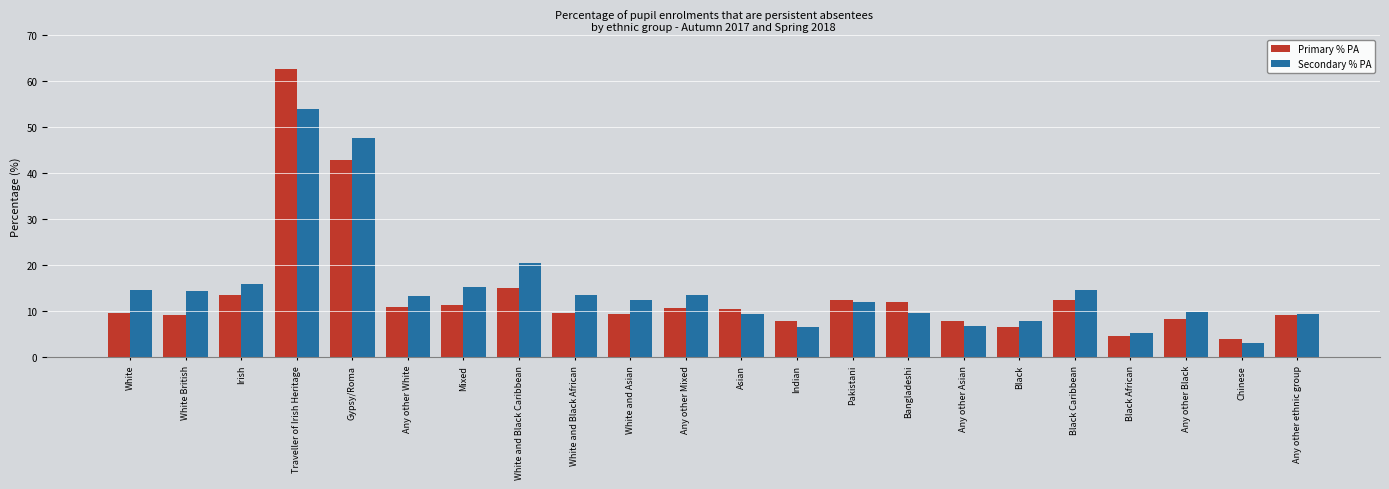

How many data points in Primary % PA are above 10?

11